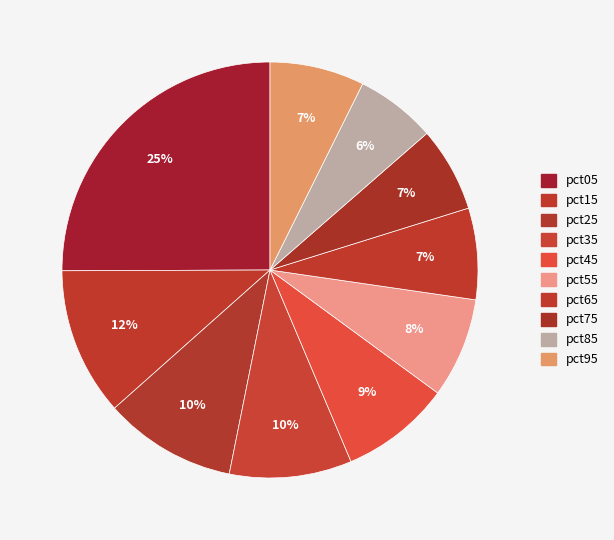

What is the total percentage of pct15 and pct55?

19.3%